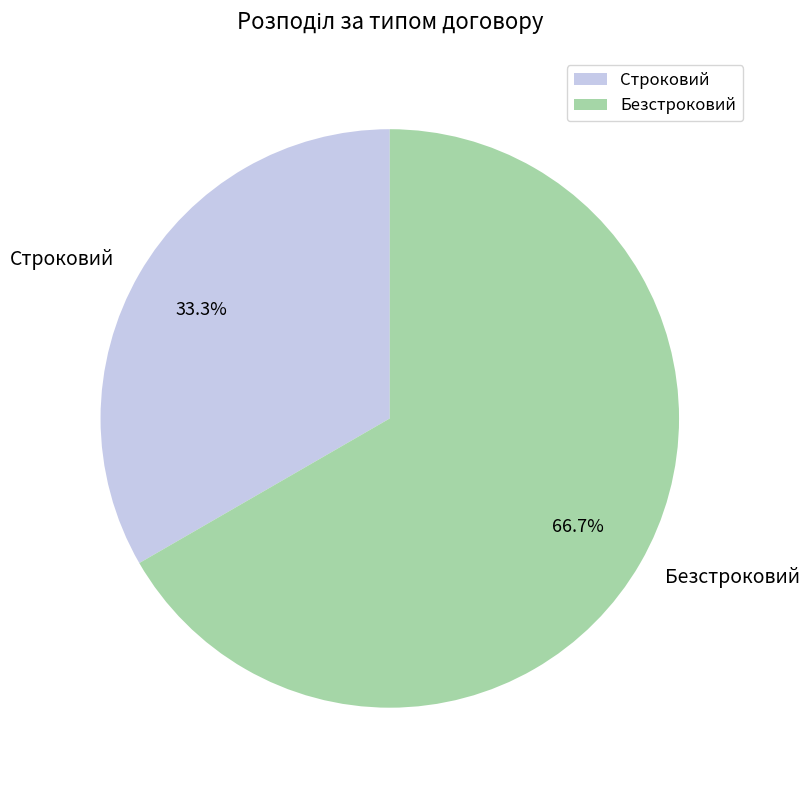

Which slice is the smallest?

Строковий